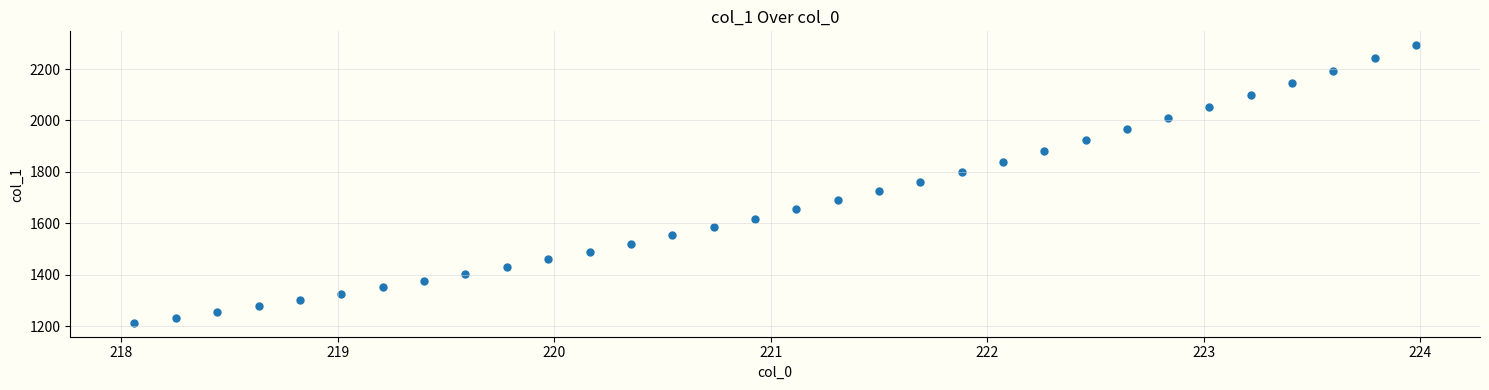

What is the range of X values (max minus min)?

5.9